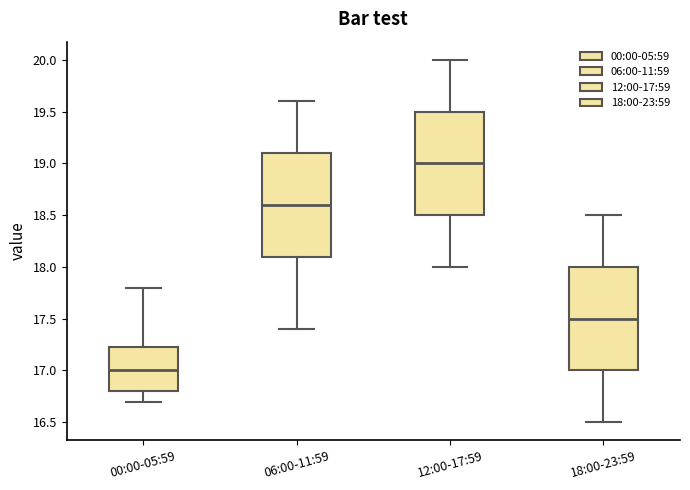

Where is the lower edge of the box for 18:00-23:59 on the y-axis? The values are not printed on the chart, so give them approximately, as read against the axis.

17.00